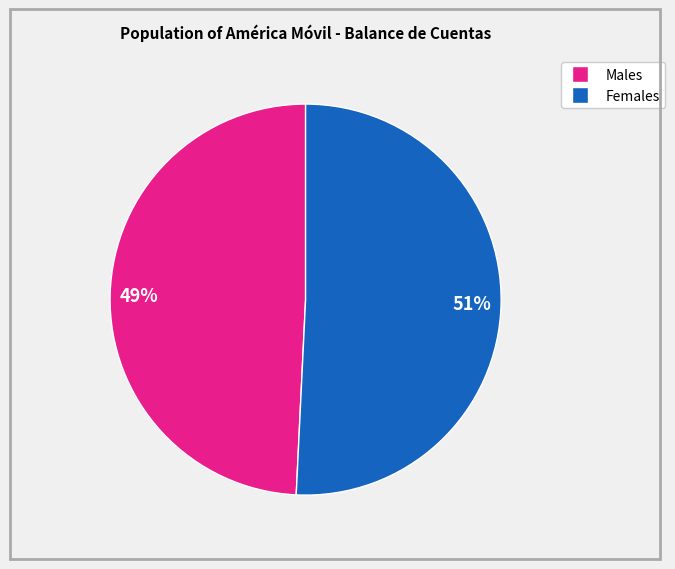

To the nearest percent, what is the difference between the largest and smallest slice percentages?

2%